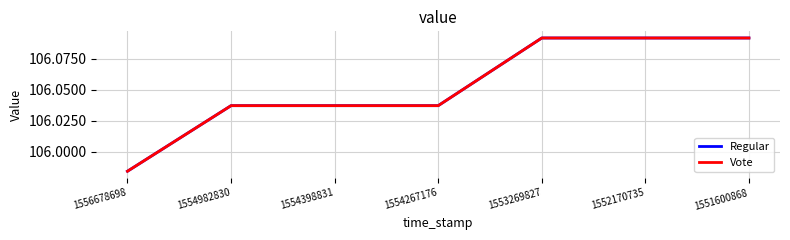

Which has a higher value, 1552170735 or 1551600868?

1552170735